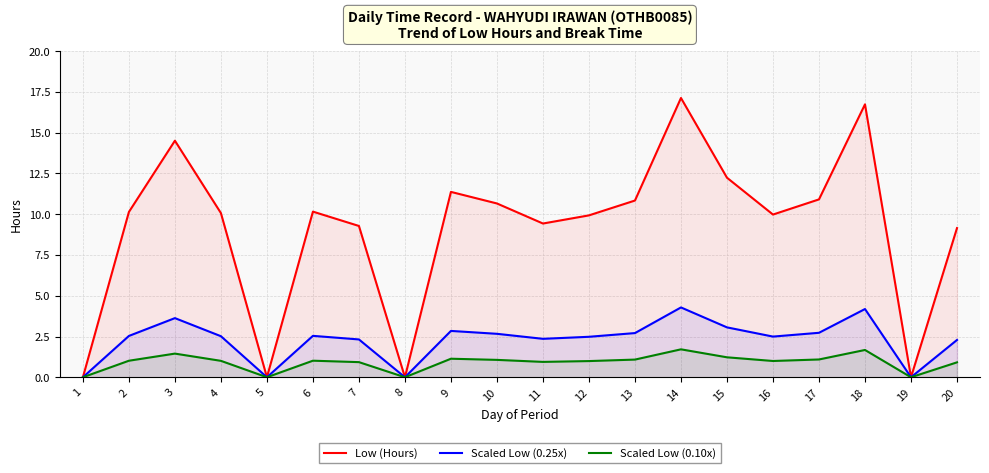

What is the total value across all series at 17?

14.7